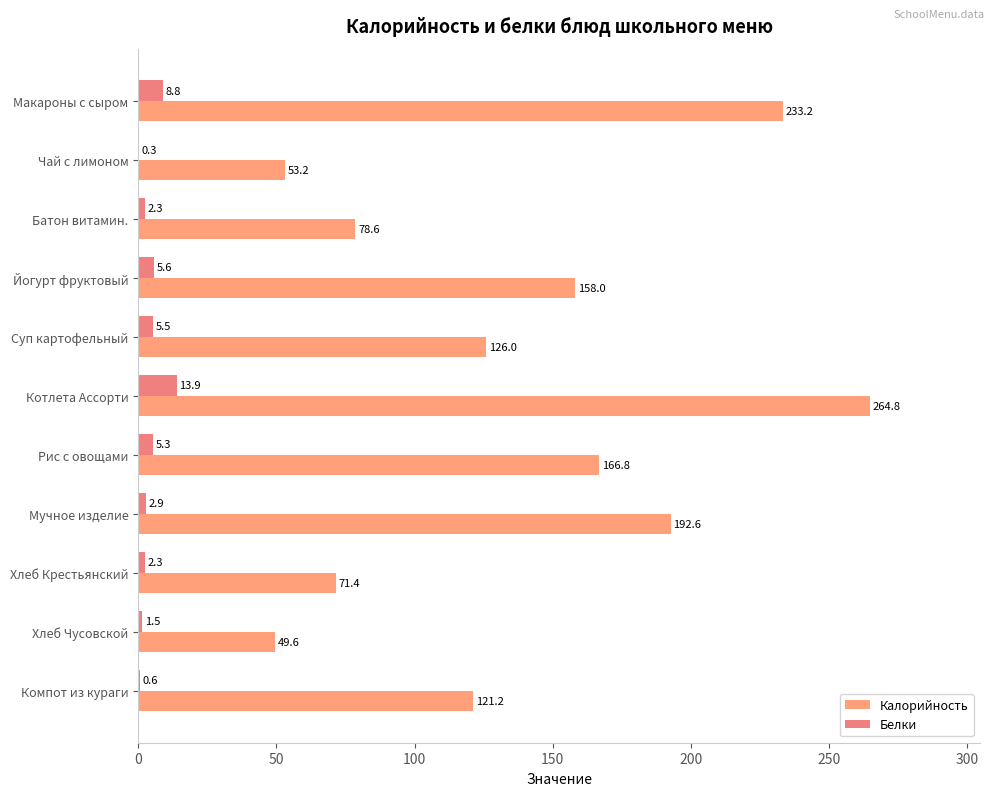

What is the average value of the Белки series?

4.5